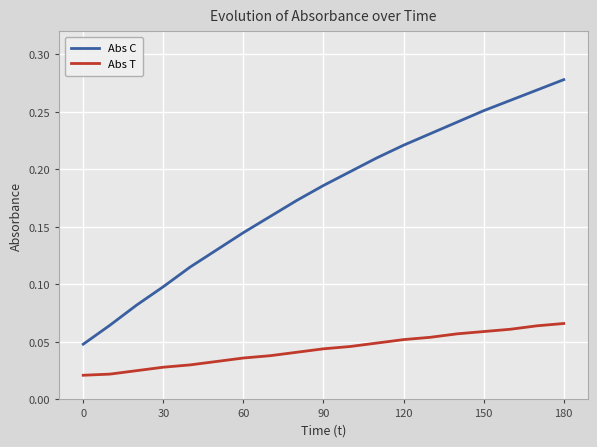

True or false: Abs T and Abs C cross at least once.

False